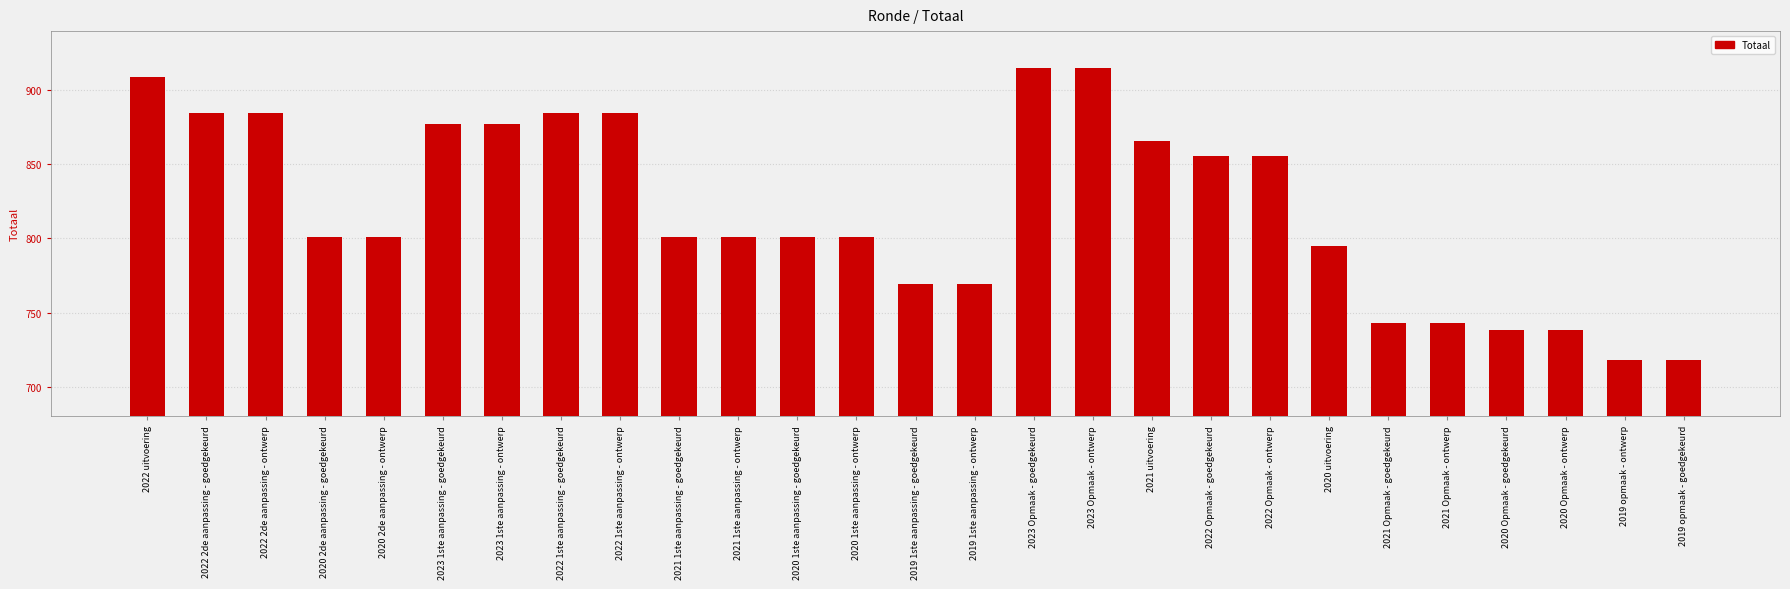

What is the greatest value displayed?

915